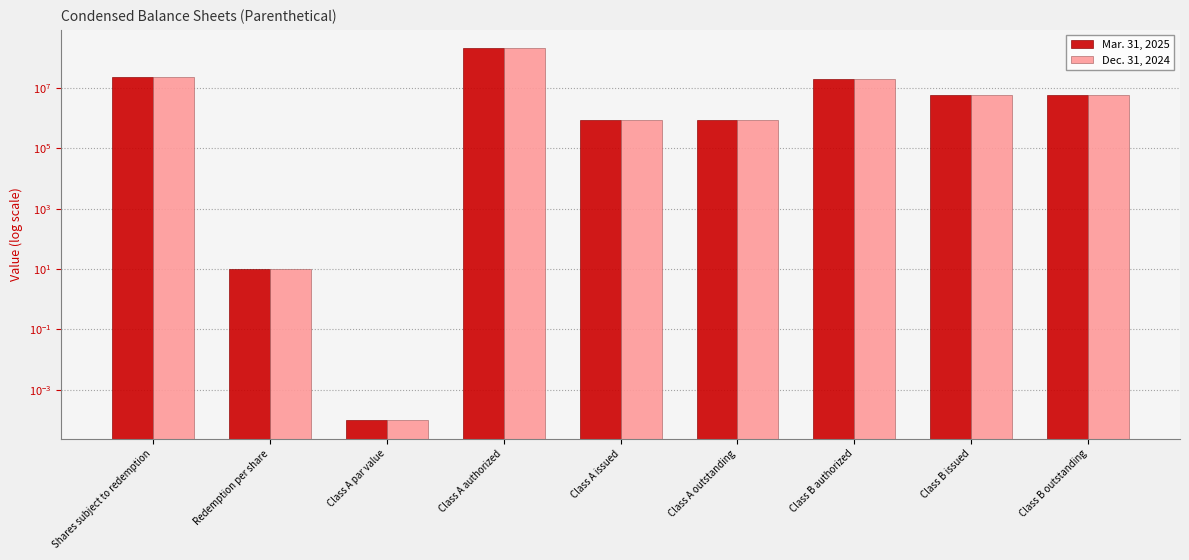

Reading right to left, list all the values displayed in this chart.

Mar. 31, 2025: Class B outstanding=5750000.0	Class B issued=5750000.0	Class B authorized=20000000.0	Class A outstanding=840000.0	Class A issued=840000.0	Class A authorized=200000000.0	Class A par value=0.0	Redemption per share=10.2	Shares subject to redemption=23000000.0
Dec. 31, 2024: Class B outstanding=5750000.0	Class B issued=5750000.0	Class B authorized=20000000.0	Class A outstanding=840000.0	Class A issued=840000.0	Class A authorized=200000000.0	Class A par value=0.0	Redemption per share=10.1	Shares subject to redemption=23000000.0